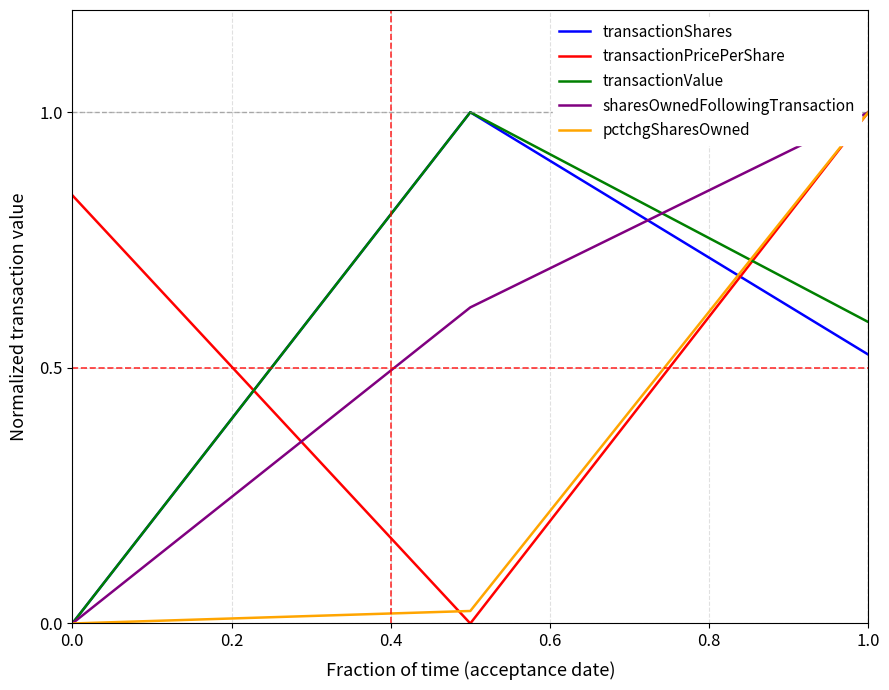

What is the highest value of the transactionShares series?

1.0